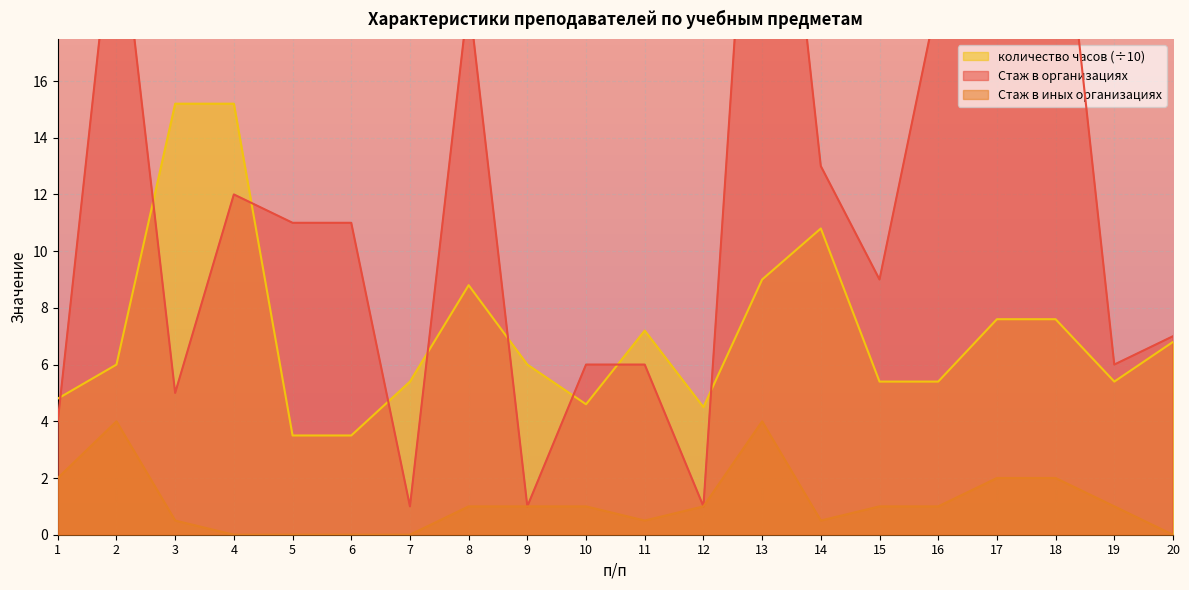

What is the value of the Стаж в организациях point at the 1st from the left?

4.0